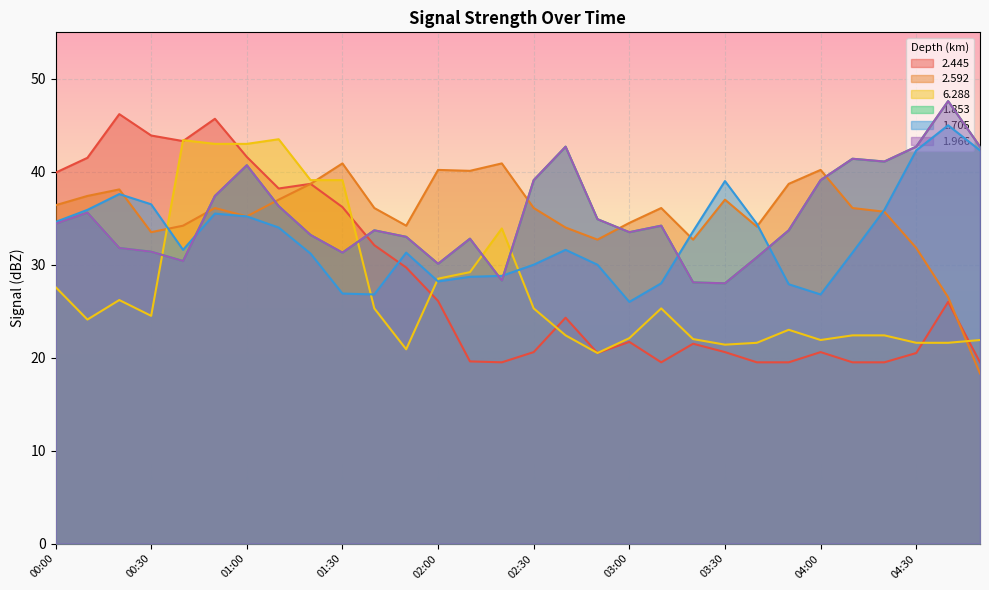

The value of 2.445 at 01:40 is 54.1. True or false?

False